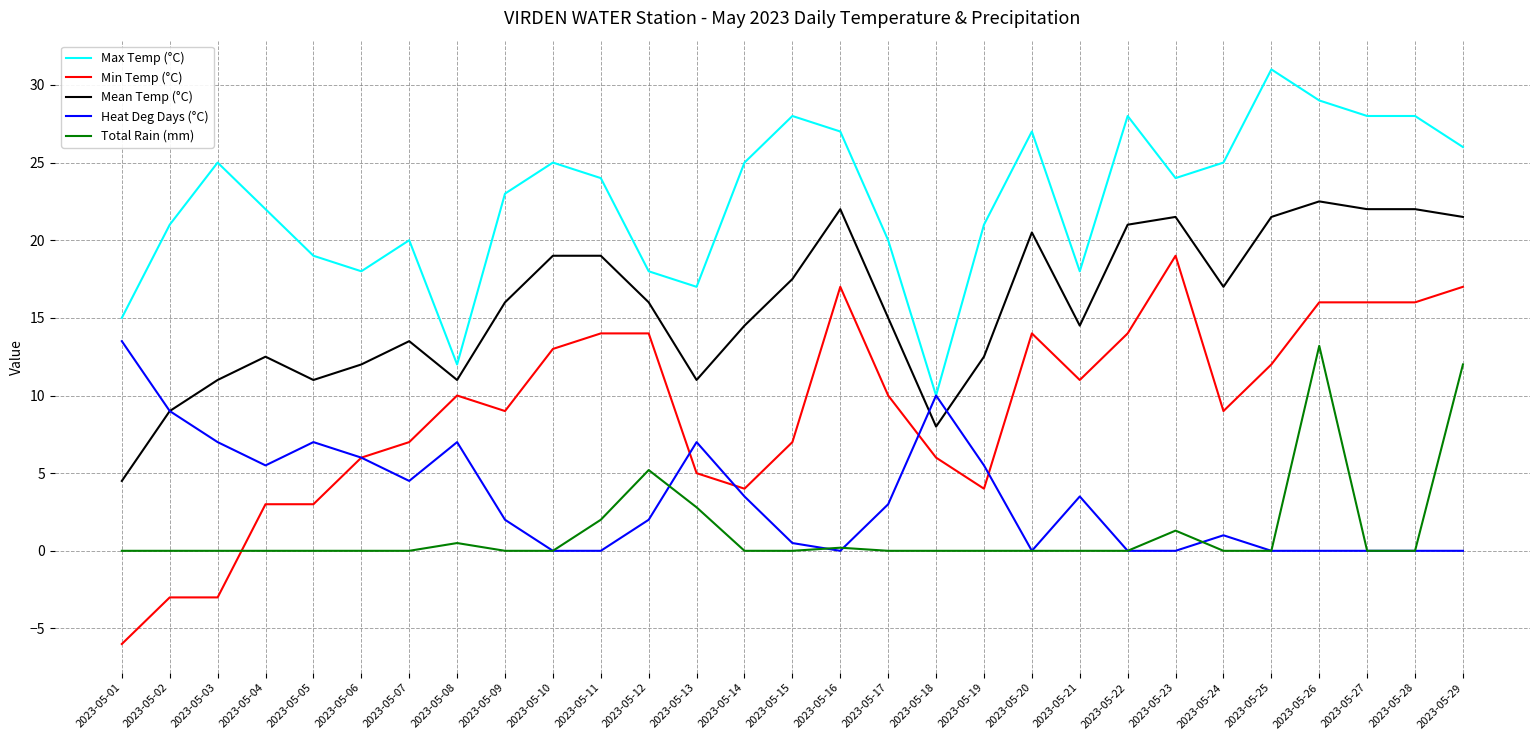

What is the minimum value for Min Temp (°C)?

-6.0